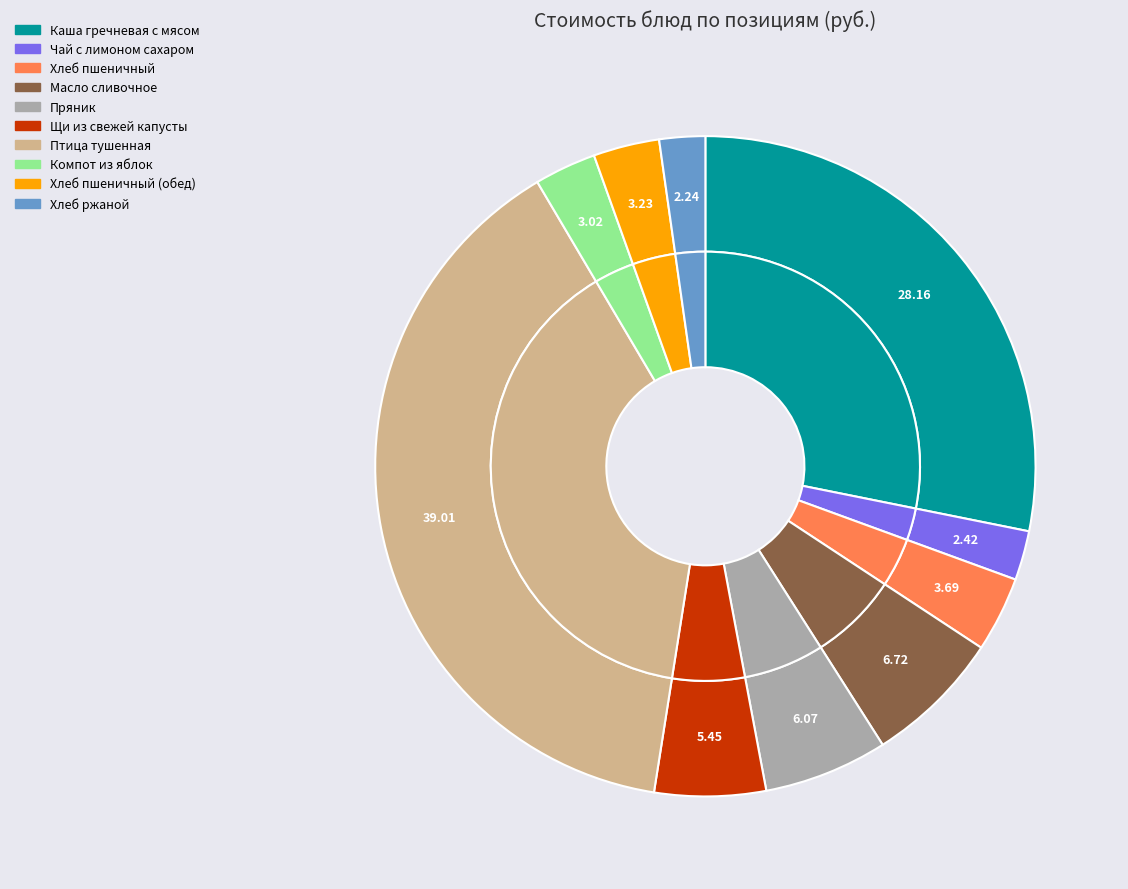

How many slices are in this pie chart?

10